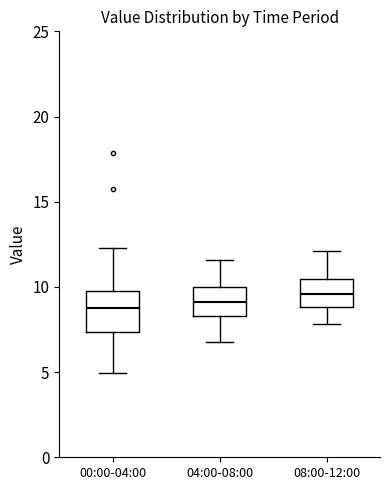

Reading left to right, read every box against the y-axis: the position of its median line, the range the box covers, and the ends of its whiskers. The values are not printed on the chart, so give them approximately, as read against the axis.

00:00-04:00: median 9.0, box 7.5 to 10.0, whiskers 5.0 to 12.5
04:00-08:00: median 9.0, box 8.5 to 10.0, whiskers 7.0 to 11.5
08:00-12:00: median 9.5, box 9.0 to 10.5, whiskers 8.0 to 12.0